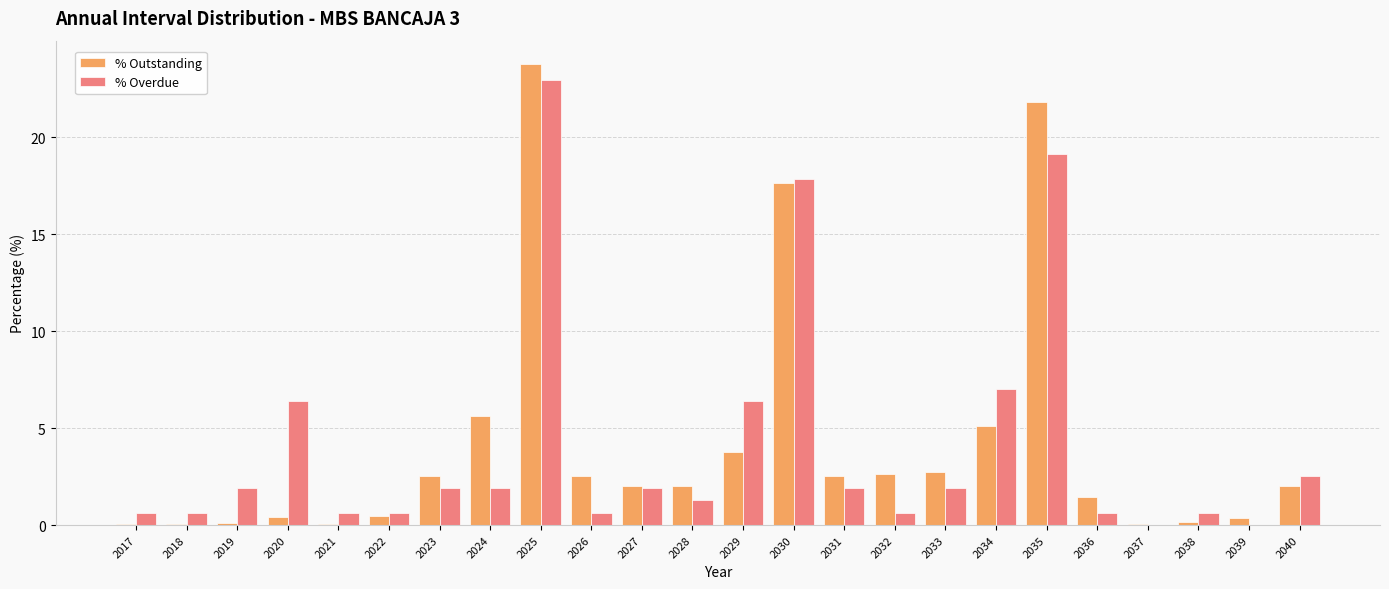

Count the number of categories in the chart.

24